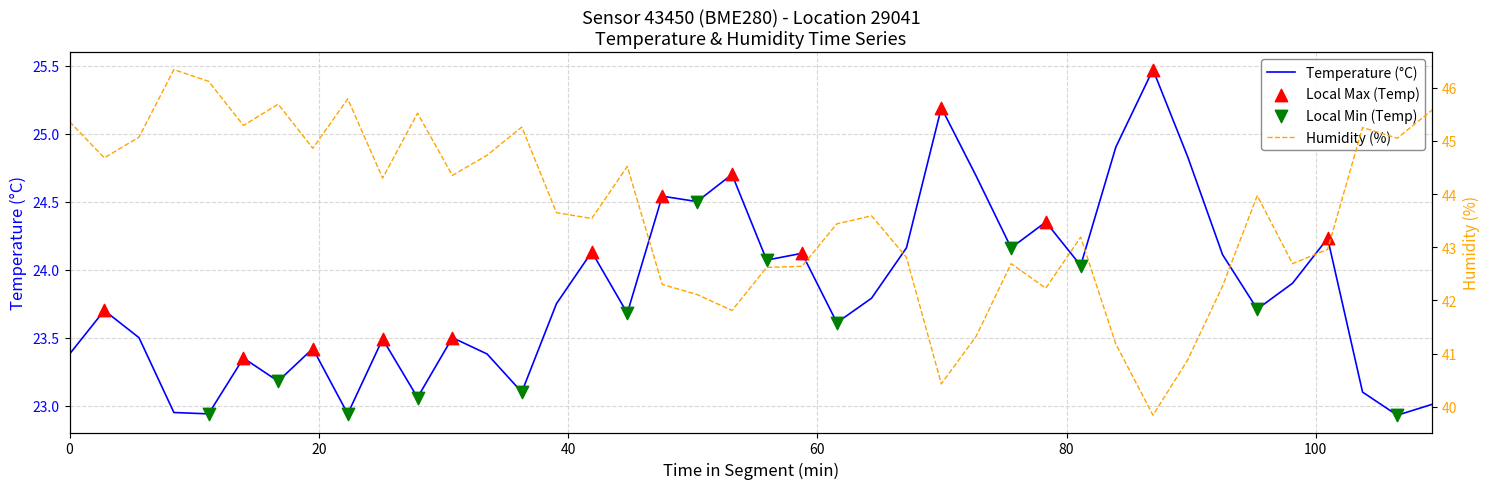

Which series has the largest total across all categories?

humidity